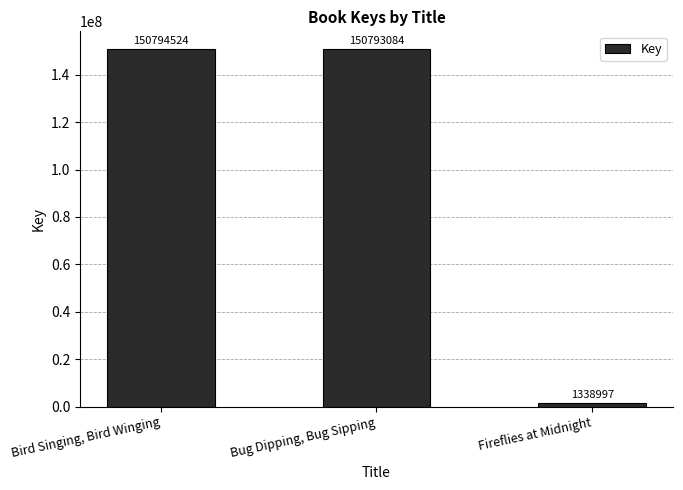

What is the difference between the maximum and minimum values?

149455527